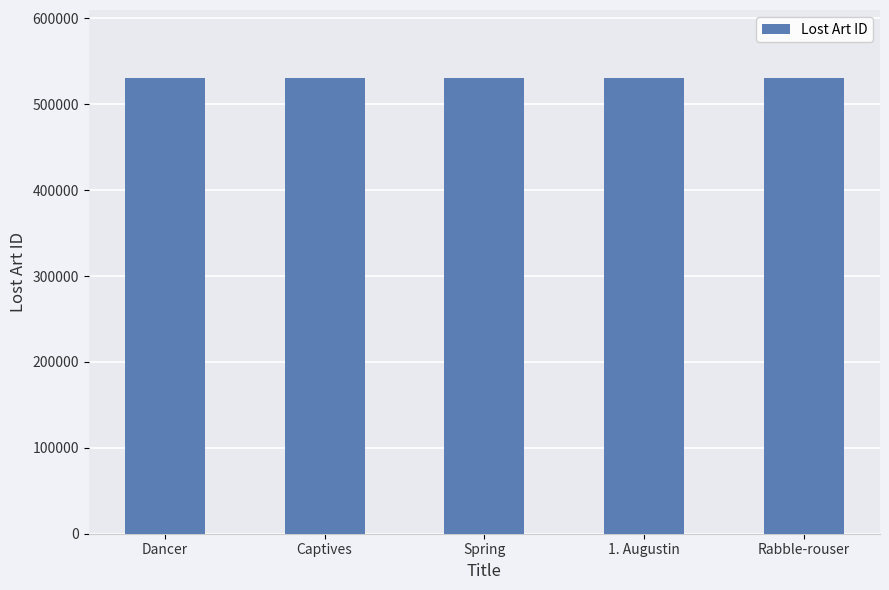

What is the value of the 4th bar from the left?

530181